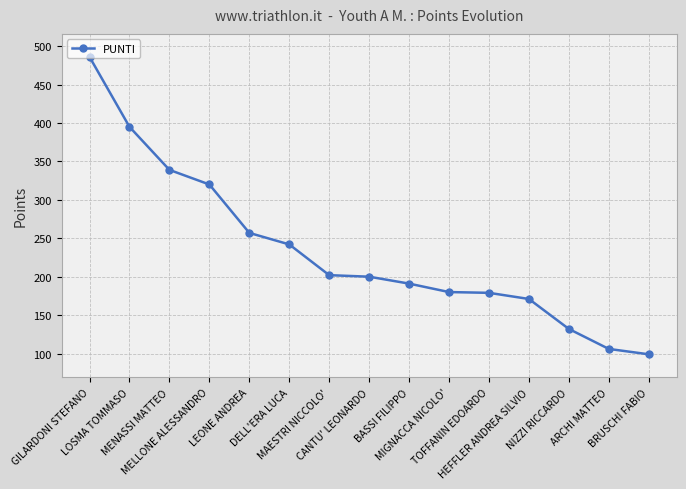

How many lines are shown in the chart?

1